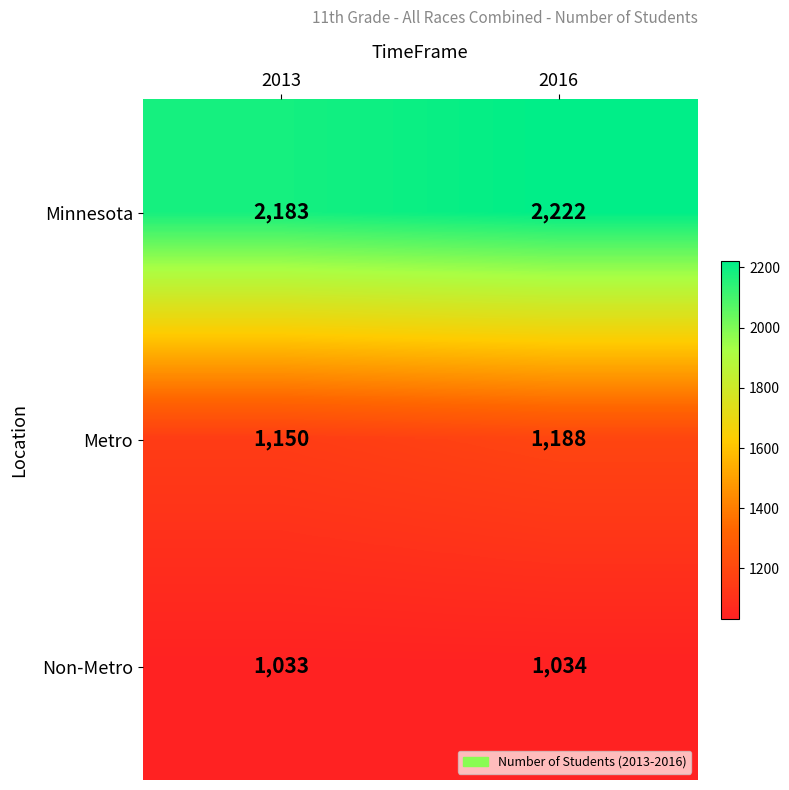

What is the spread (max minus min) of values at 2013?

1150